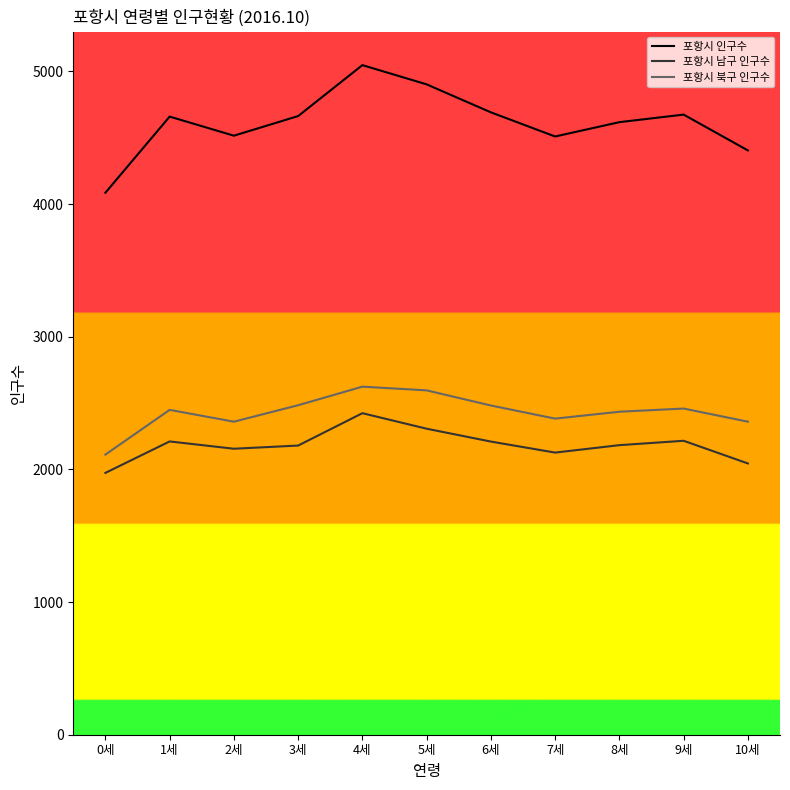

In 포항시 남구 인구수, how many points are higher than both neighbors (excluding endpoints)?

3